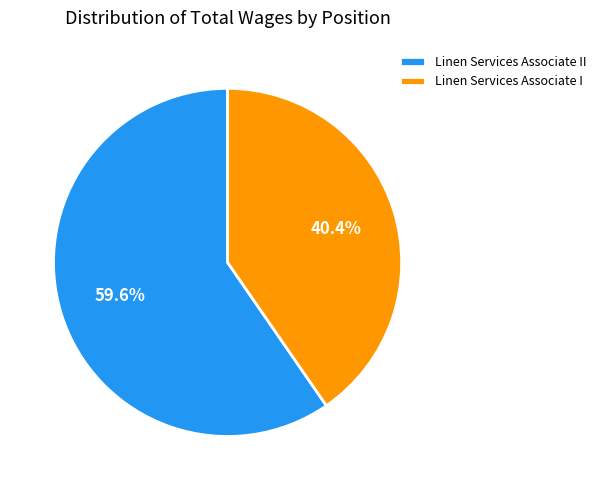

What percentage is the Linen Services Associate II slice, to the nearest percent?

60%